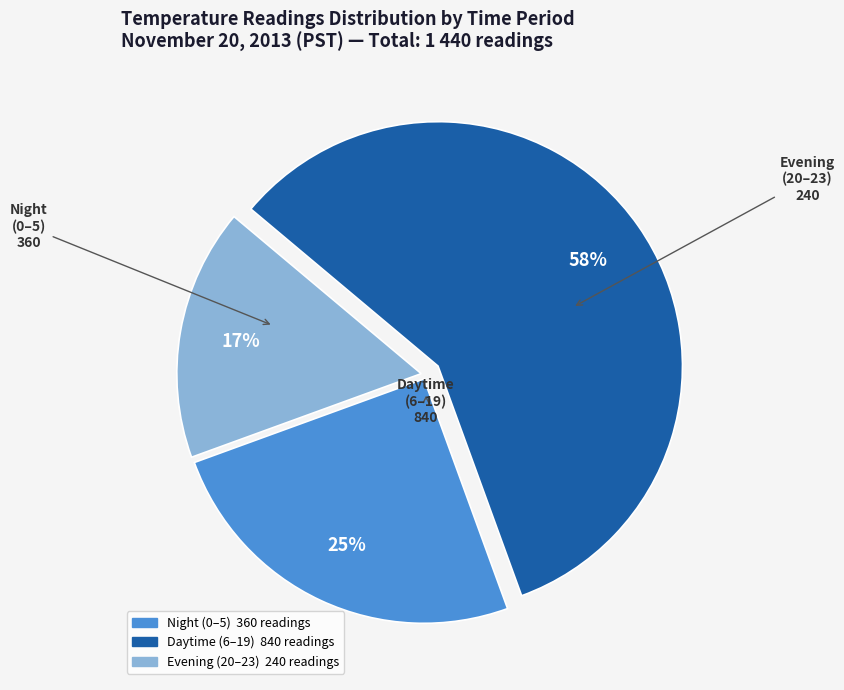

Is there a majority slice in this chart?

Yes